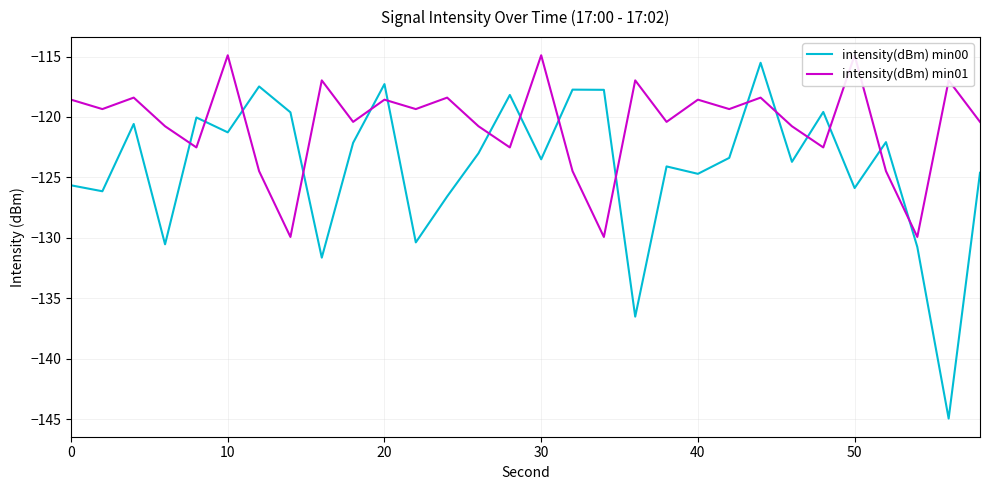

The intensity(dBm) min00 series shows -121.3 at 10. True or false?

True